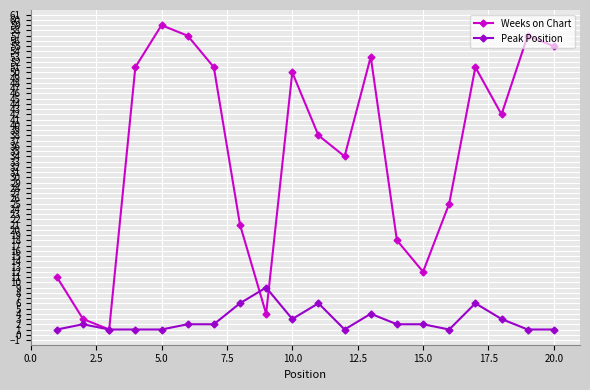

What are all the series names shown in the legend?

Weeks on Chart, Peak Position